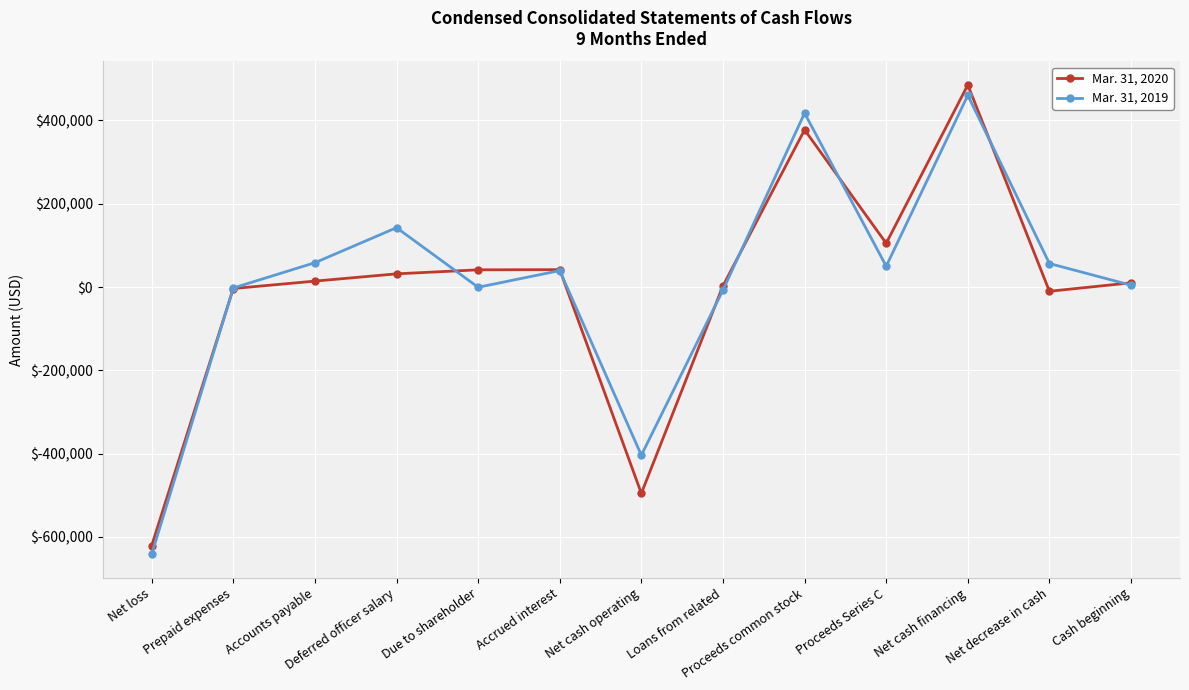

In Mar. 31, 2019, how many points are higher than both neighbors (excluding endpoints)?

4